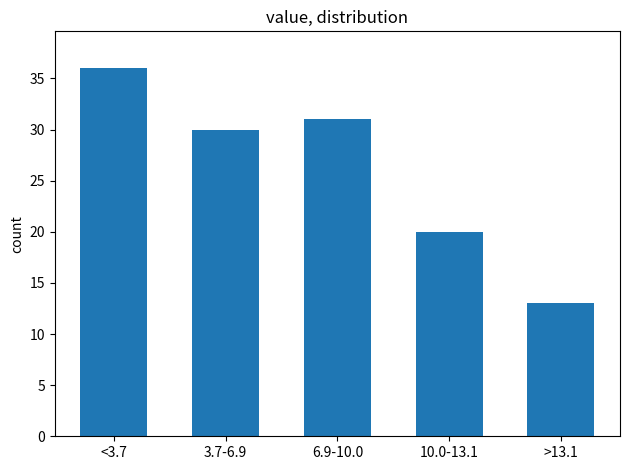

Reading left to right, list all the values displayed in this chart.

<3.7=36	3.7-6.9=30	6.9-10.0=31	10.0-13.1=20	>13.1=13